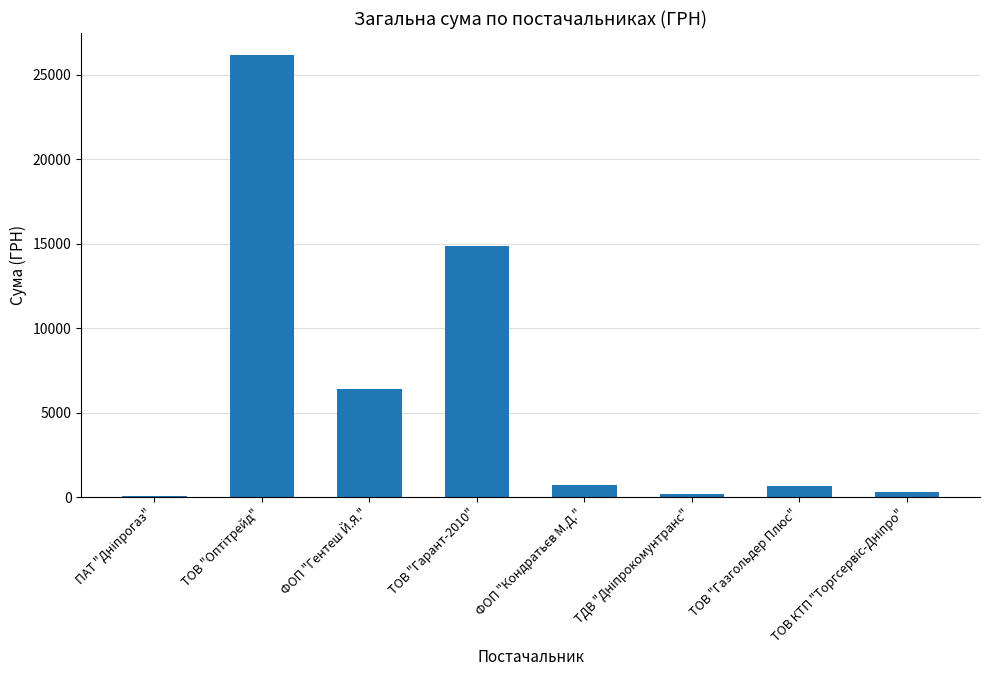

The chart shows a value of 14892.0 at ТОВ "Гарант-2010". True or false?

True